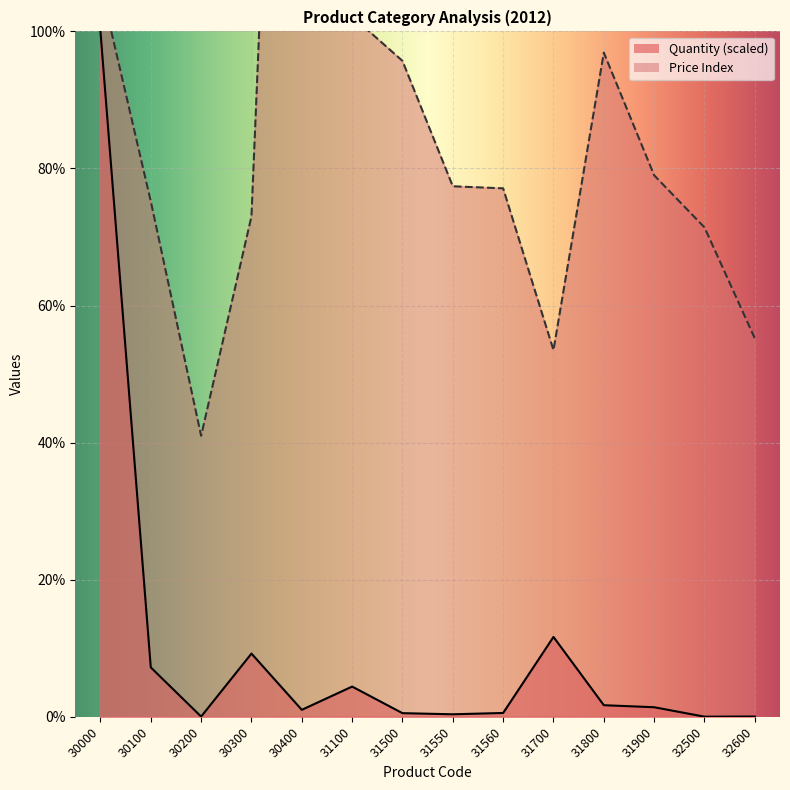

The Price Index series shows 93.2 at 31700. True or false?

False